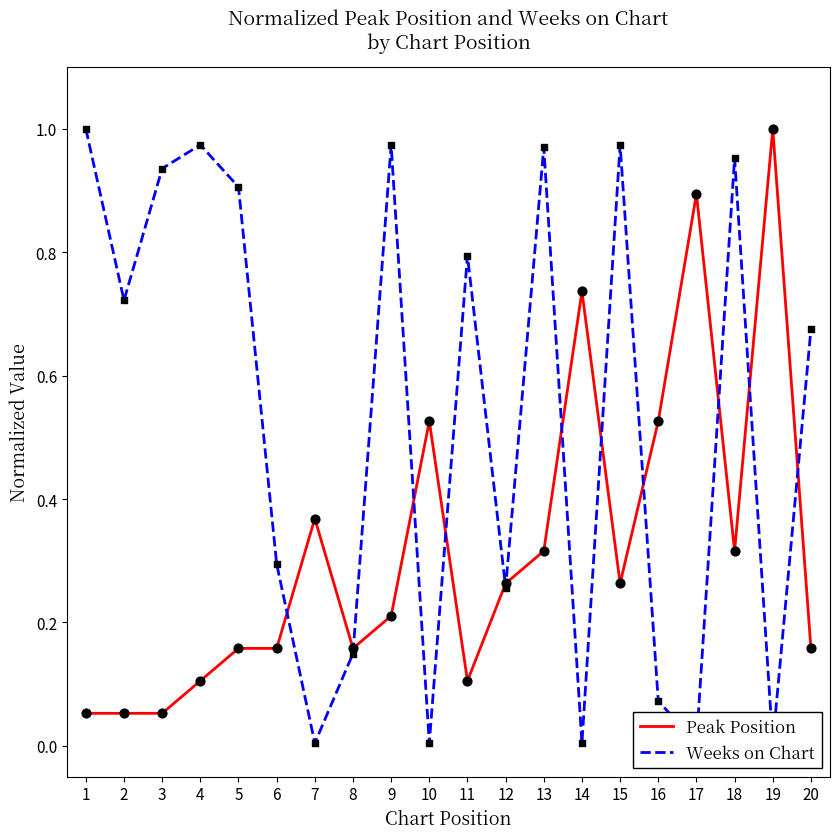

Which series has the largest total across all categories?

Weeks on Chart